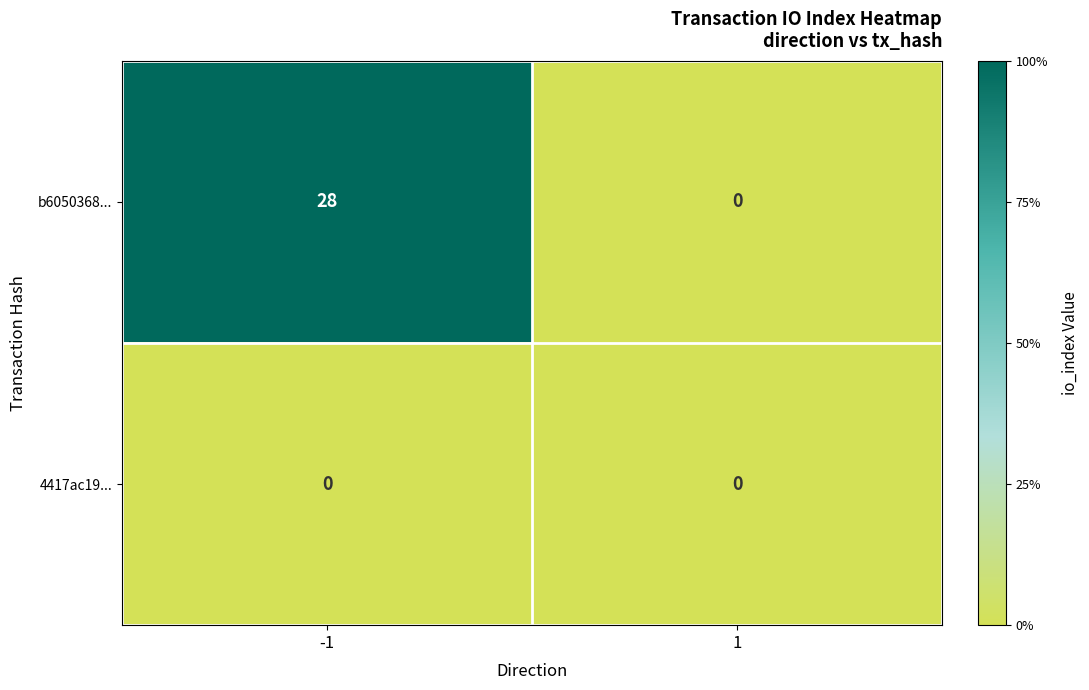

Which series has the widest spread of values?

b6050368...